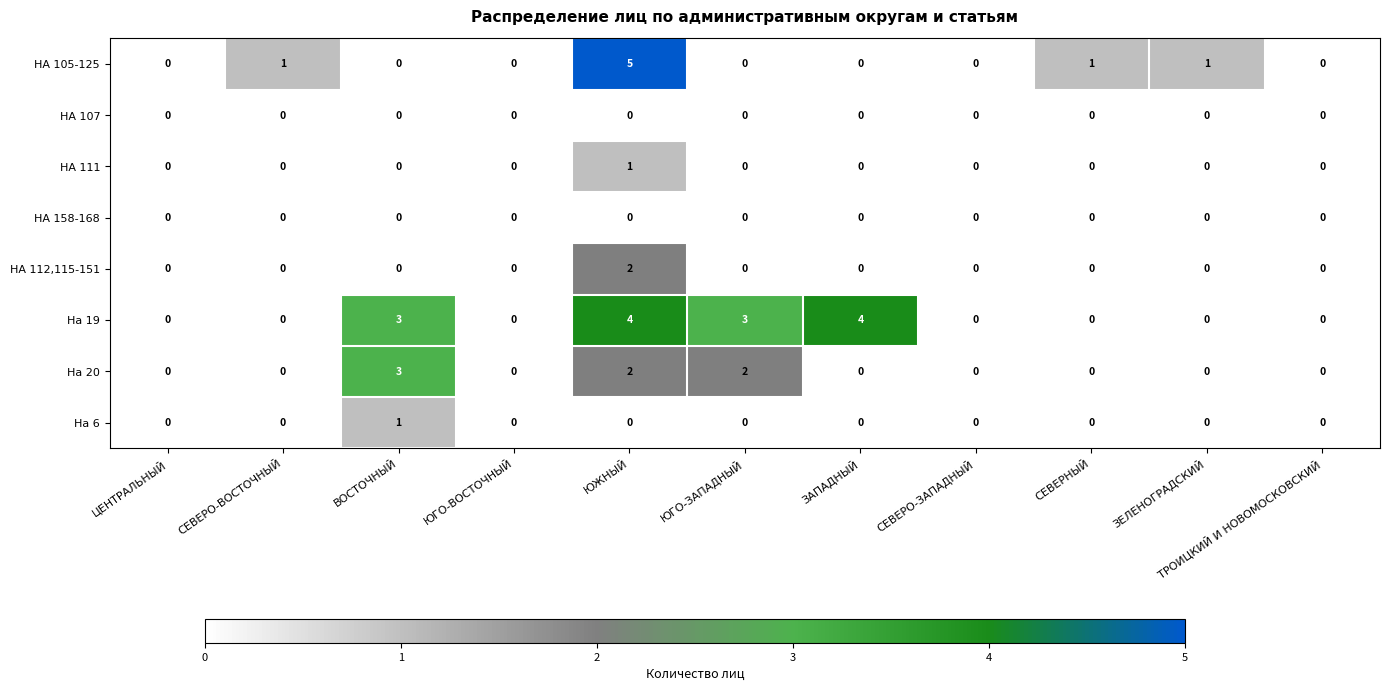

What is the sum of all НА 105-125 values?

8